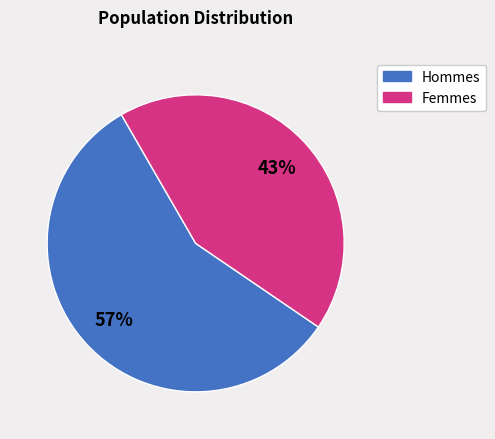

Which category has the smallest portion of the pie?

Femmes